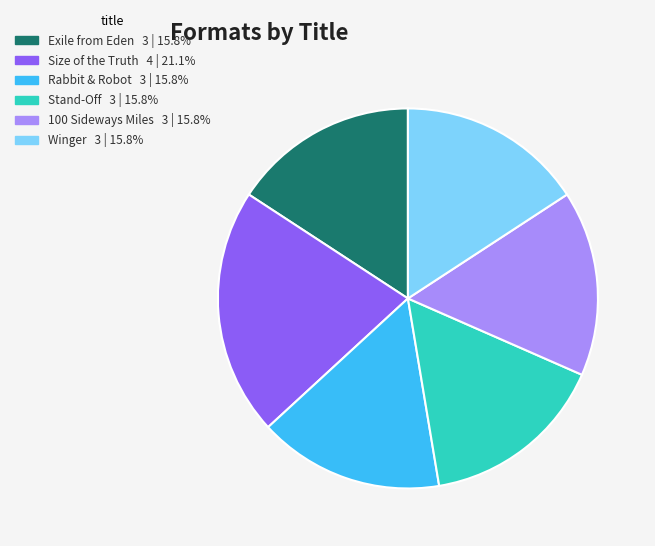

Combined, do Winger and 100 Sideways Miles account for over 50%?

No